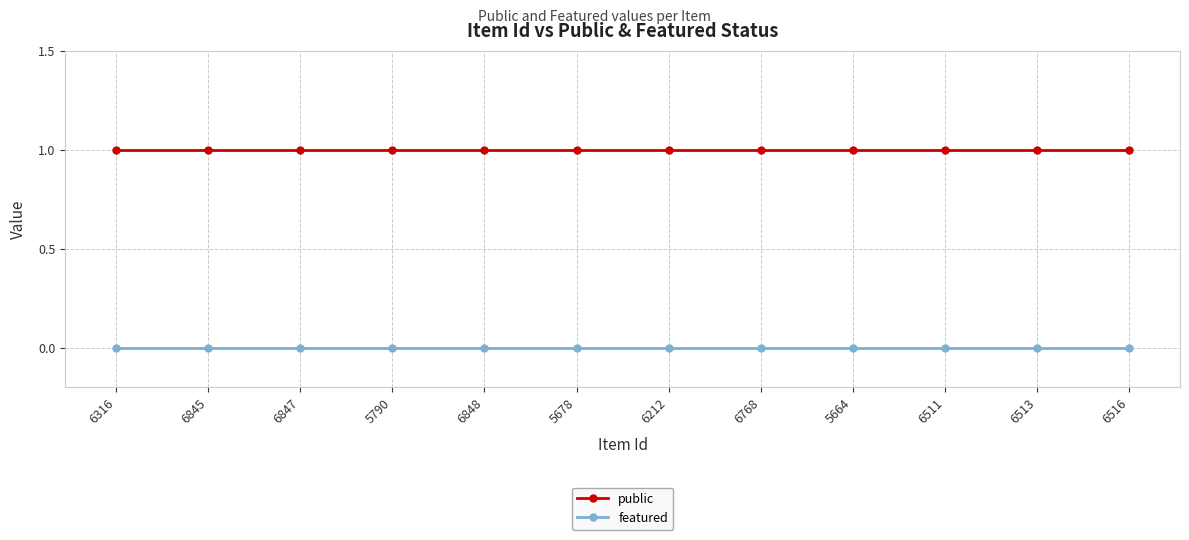

Rank the series by their maximum value, from lowest to highest.

featured, public